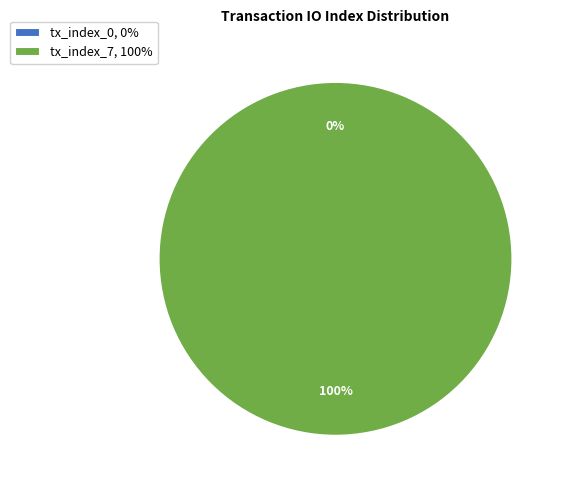

The tx_index_0 slice represents 0% of the pie. True or false?

True